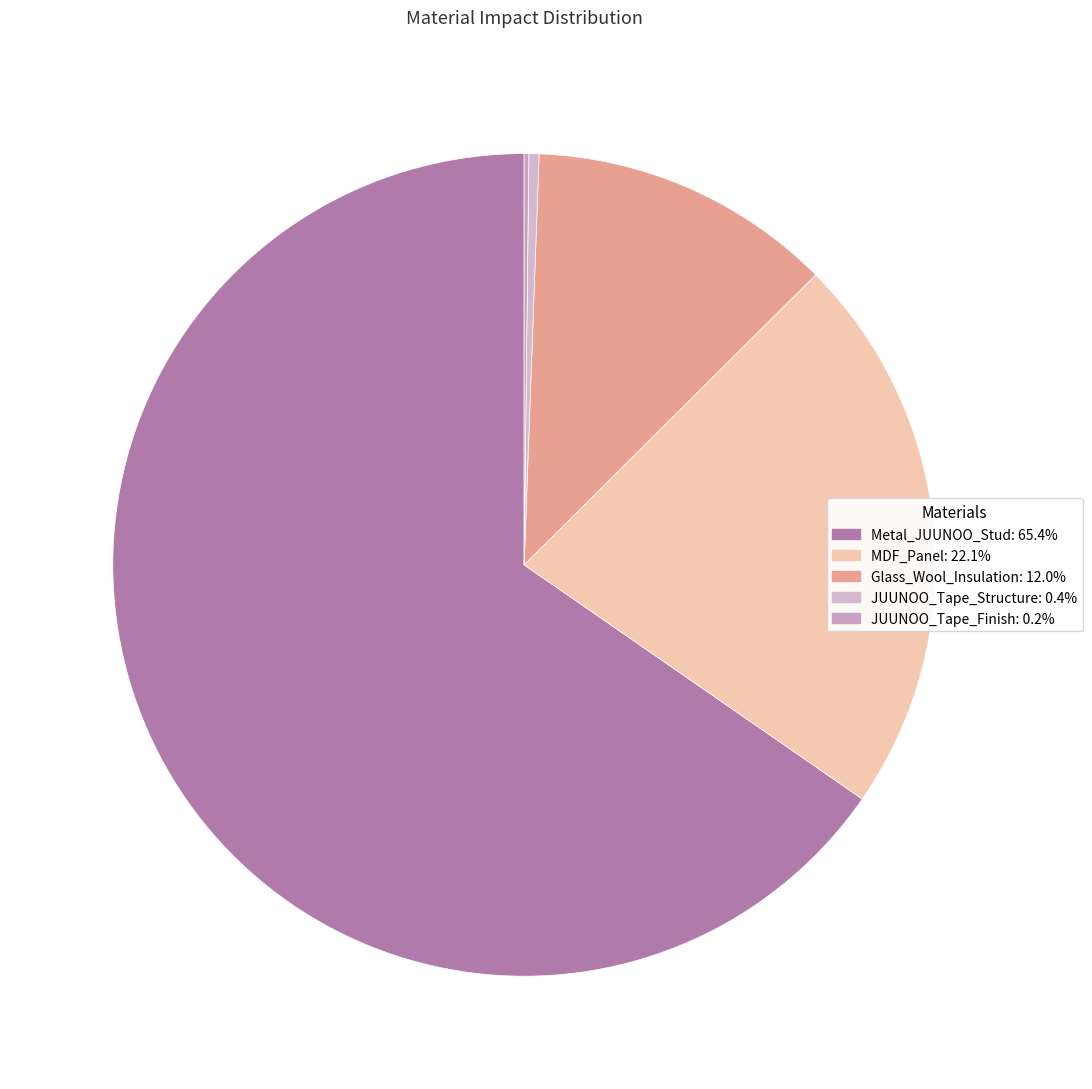

How many slices are in this pie chart?

5